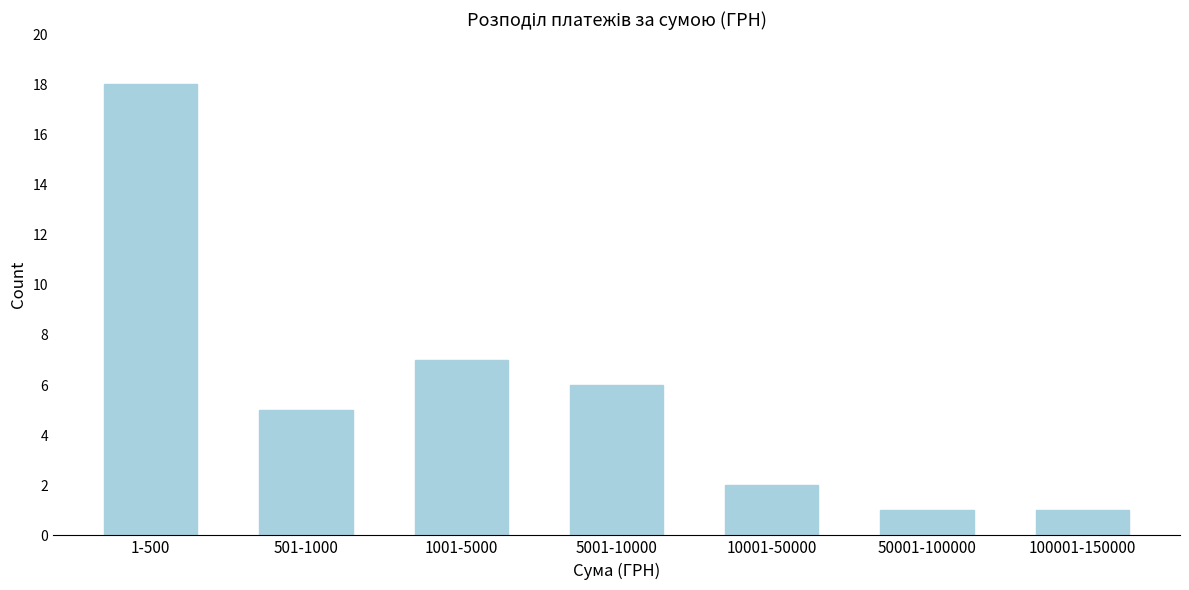

Reading left to right, transcribe all the data shown in this chart.

18	5	7	6	2	1	1